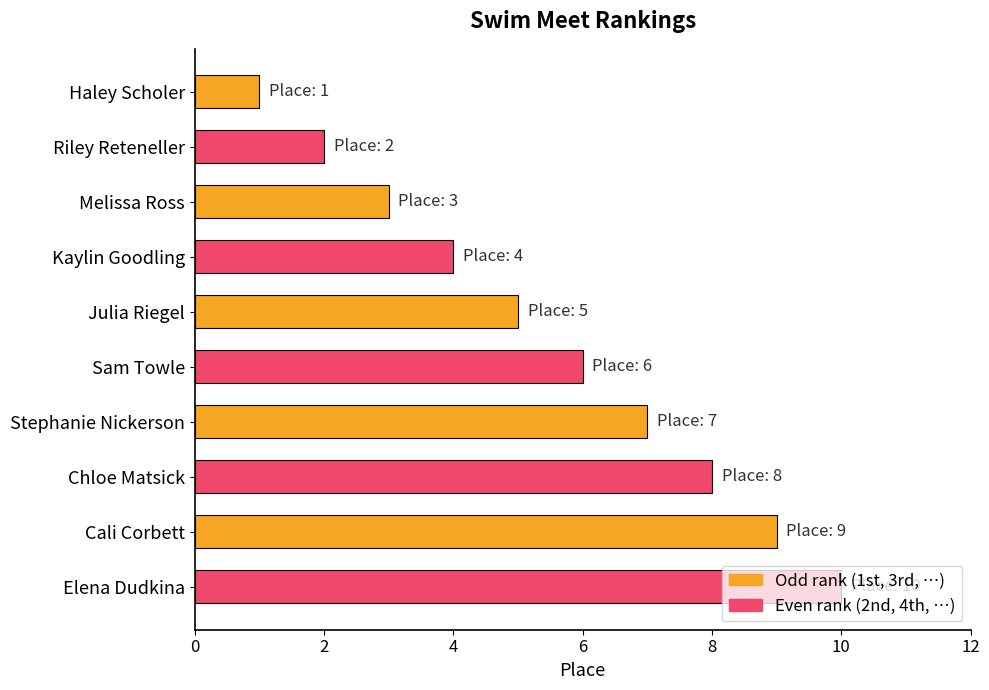

What is the sum of the values at Melissa Ross and Stephanie Nickerson?

10